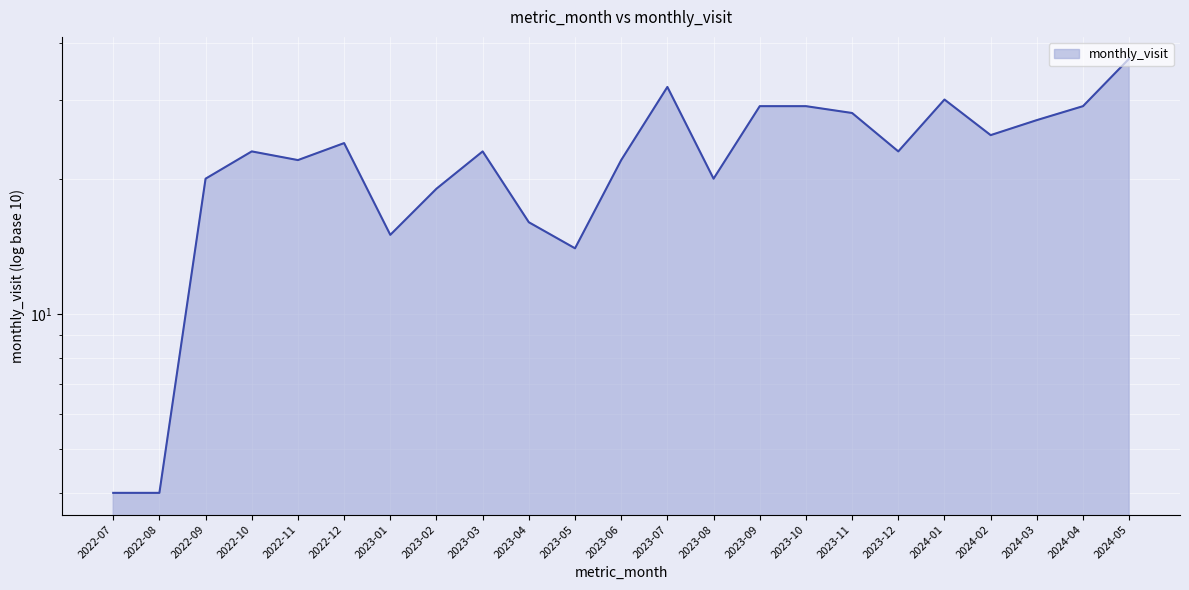

Approximately how many times larger is the value at 2024-05 compared to 2024-04?

1.3